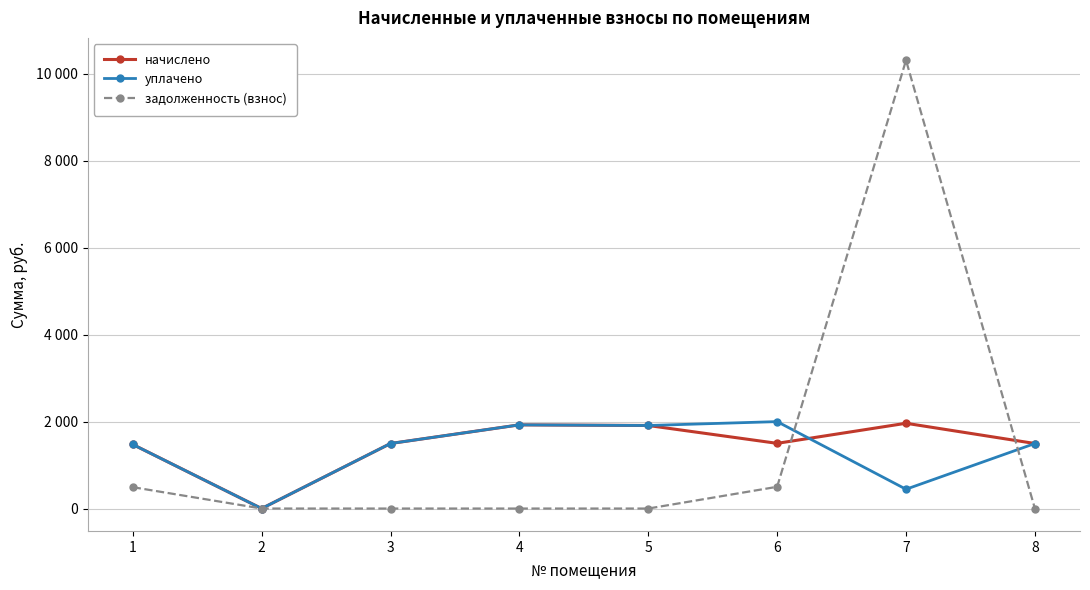

What are all the series names shown in the legend?

начислено, уплачено, задолженность (взнос)